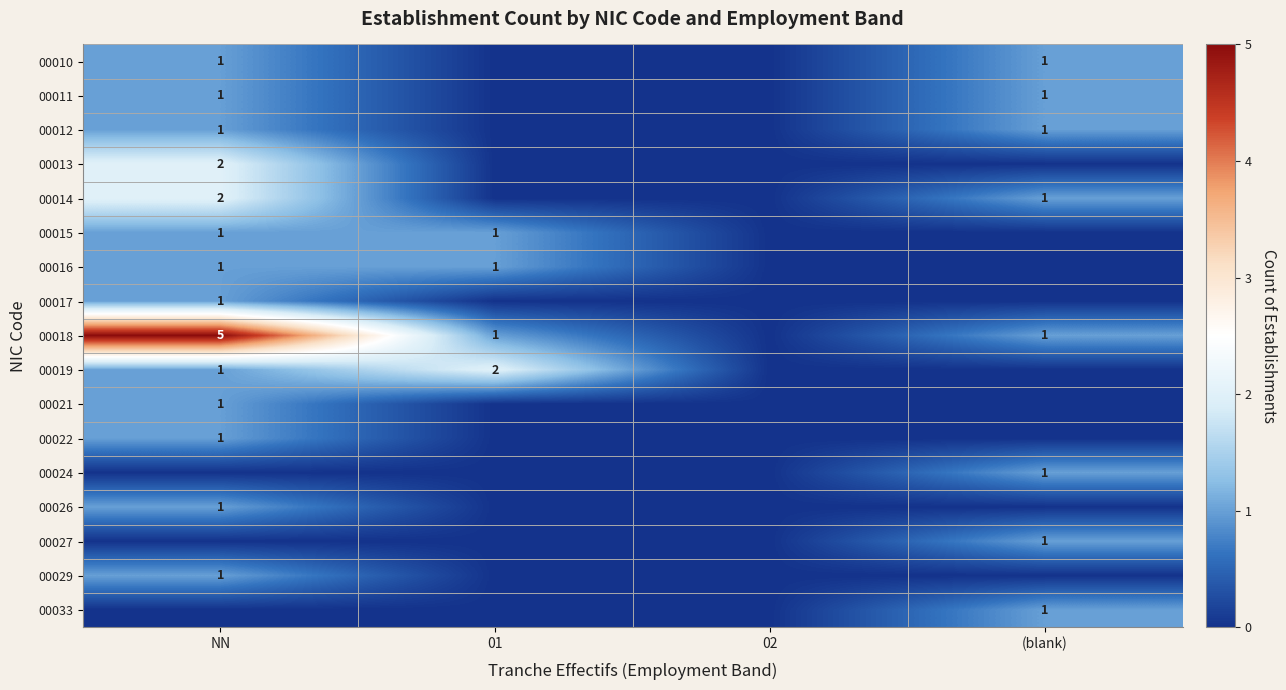

True or false: 00019 has a value of 3 at 01.

False